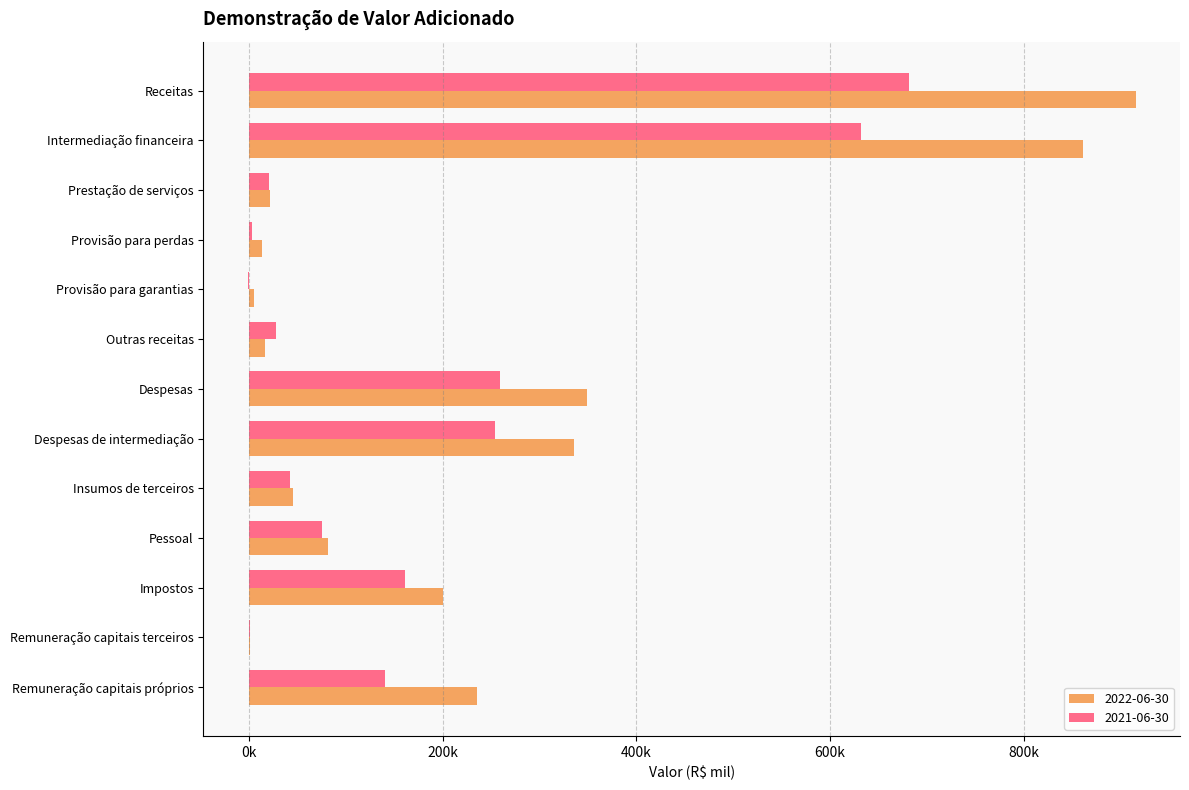

What are all the series names shown in the legend?

2022-06-30, 2021-06-30